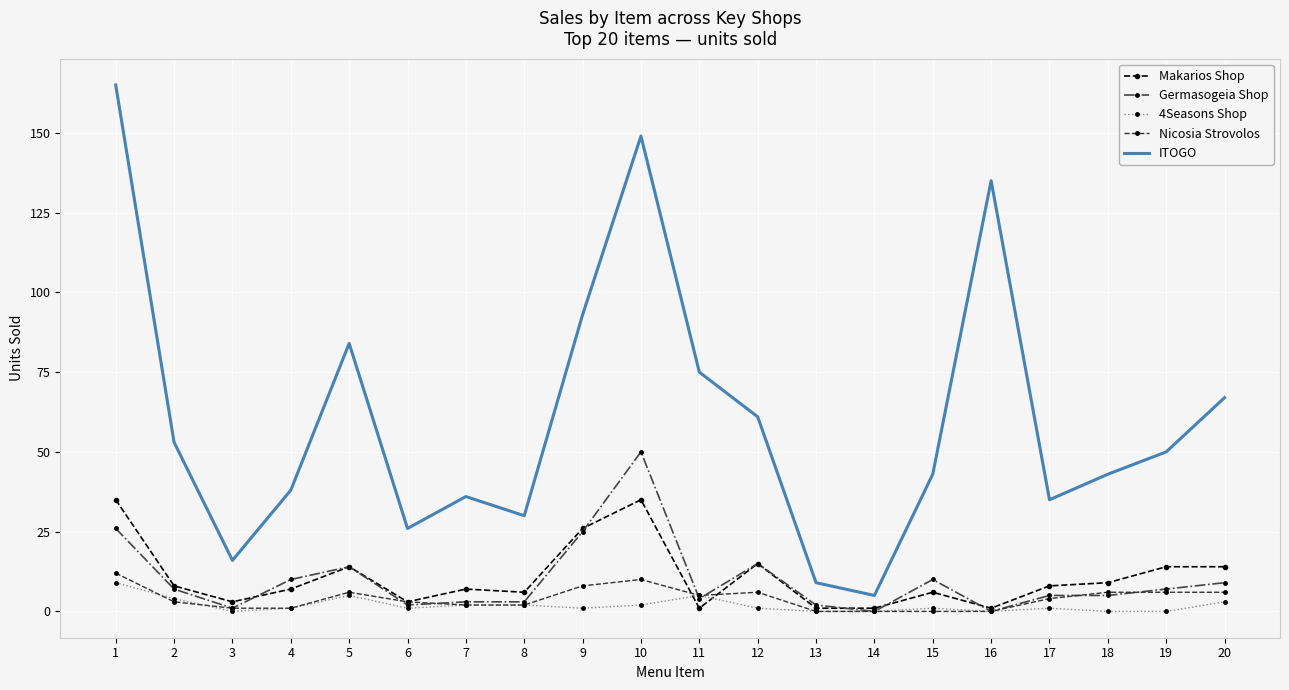

Is it true that Germasogeia Shop equals 37 at 9?

False